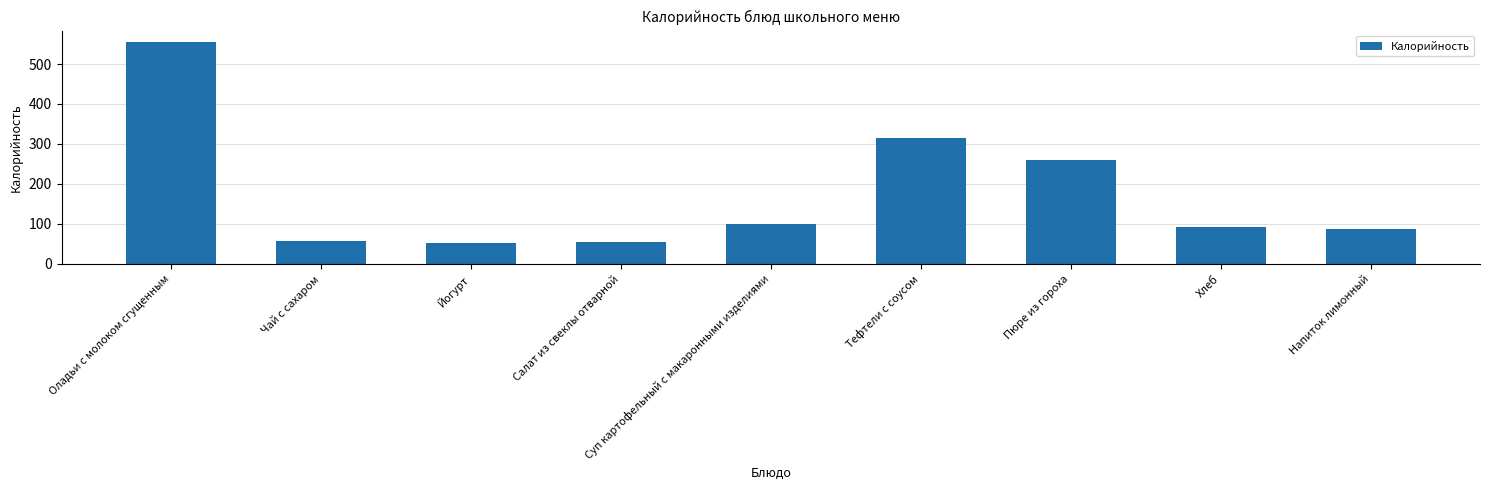

What value does the data have at Тефтели с соусом?

315.4